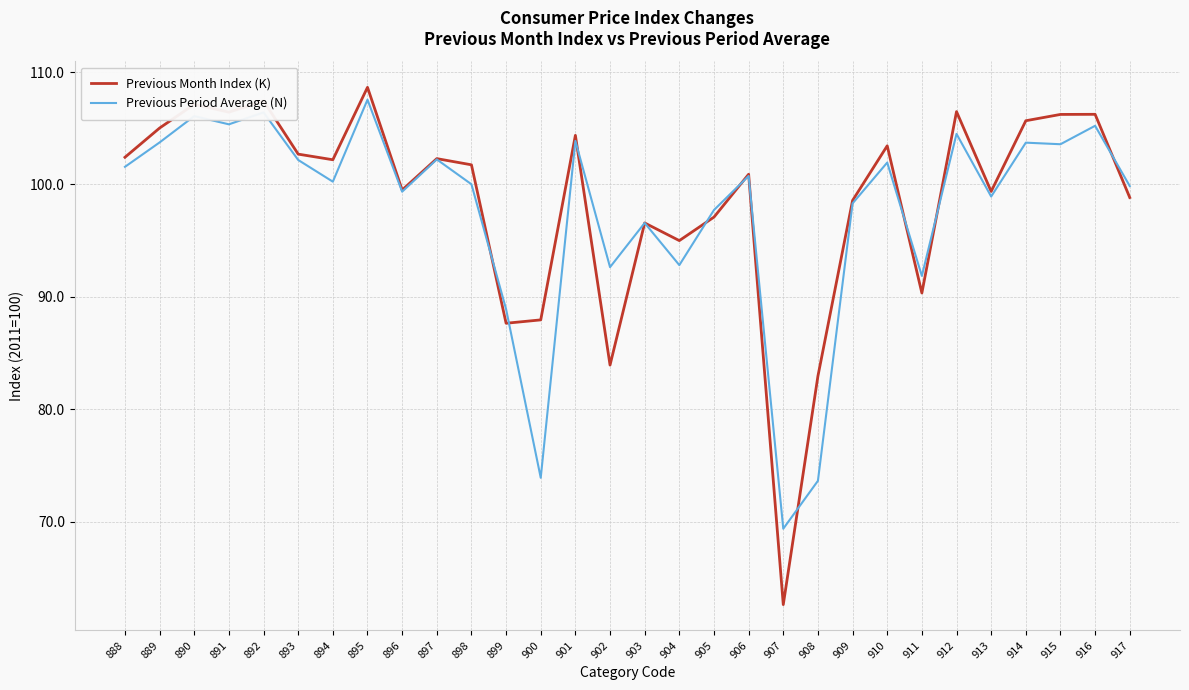

Where is Previous Month Index (K) nearest to the value 85?

902